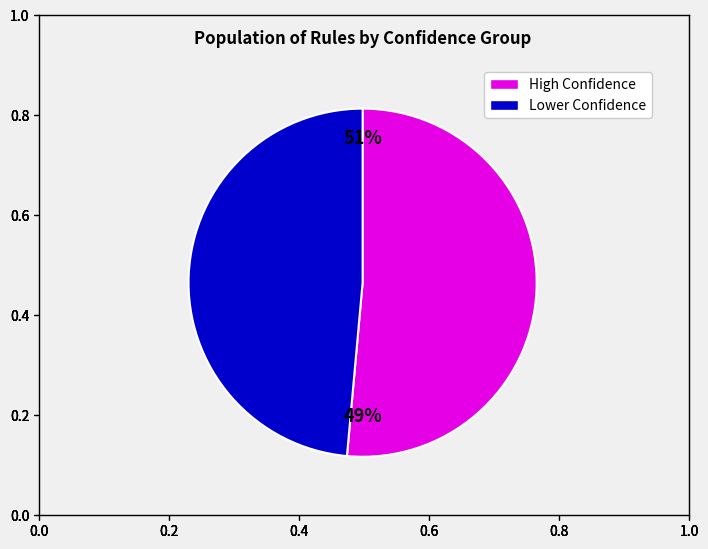

Is there any slice that represents more than half of the pie?

Yes